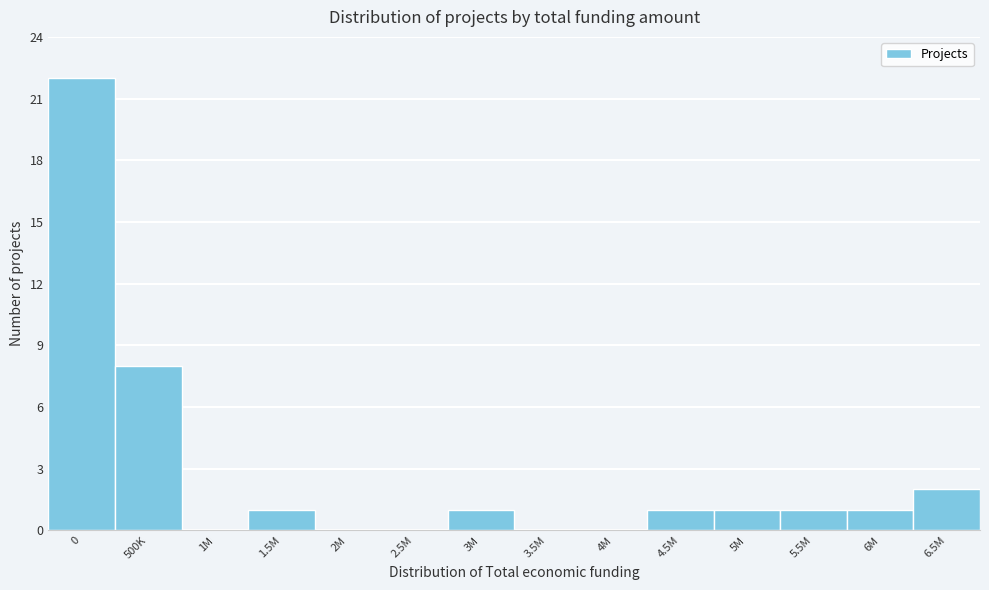

Reading left to right, list all the values displayed in this chart.

0=22	500K=8	1M=0	1.5M=1	2M=0	2.5M=0	3M=1	3.5M=0	4M=0	4.5M=1	5M=1	5.5M=1	6M=1	6.5M=2